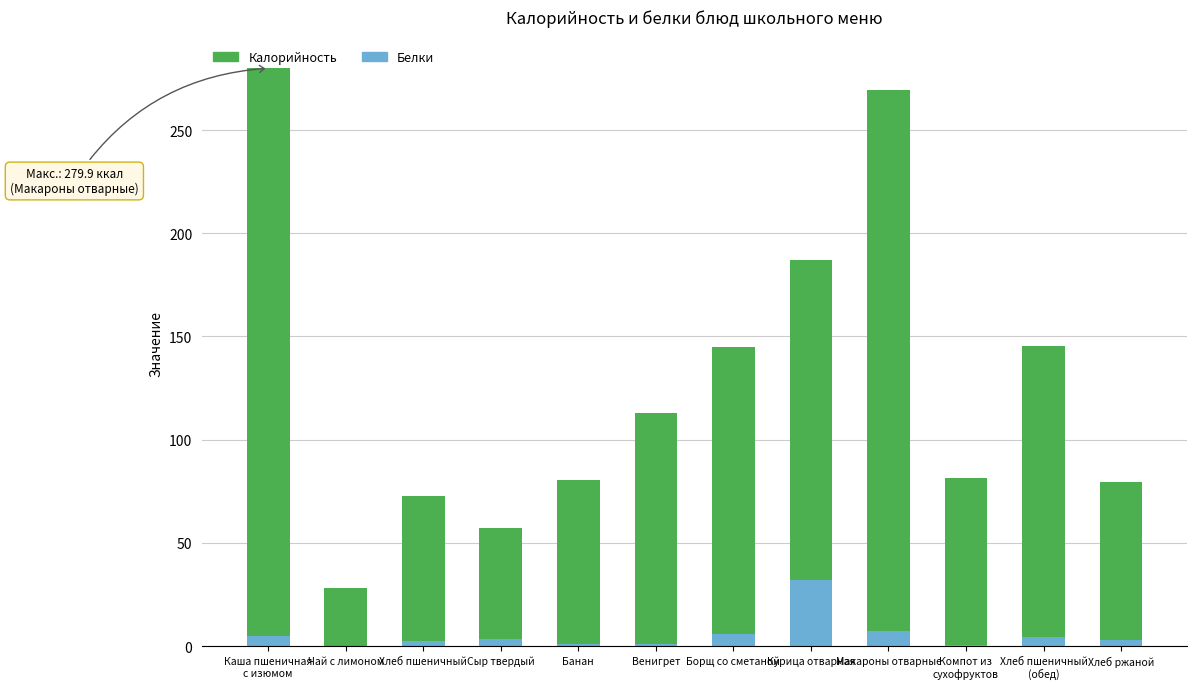

Which category has the highest value in the Белки series?

Курица отварная